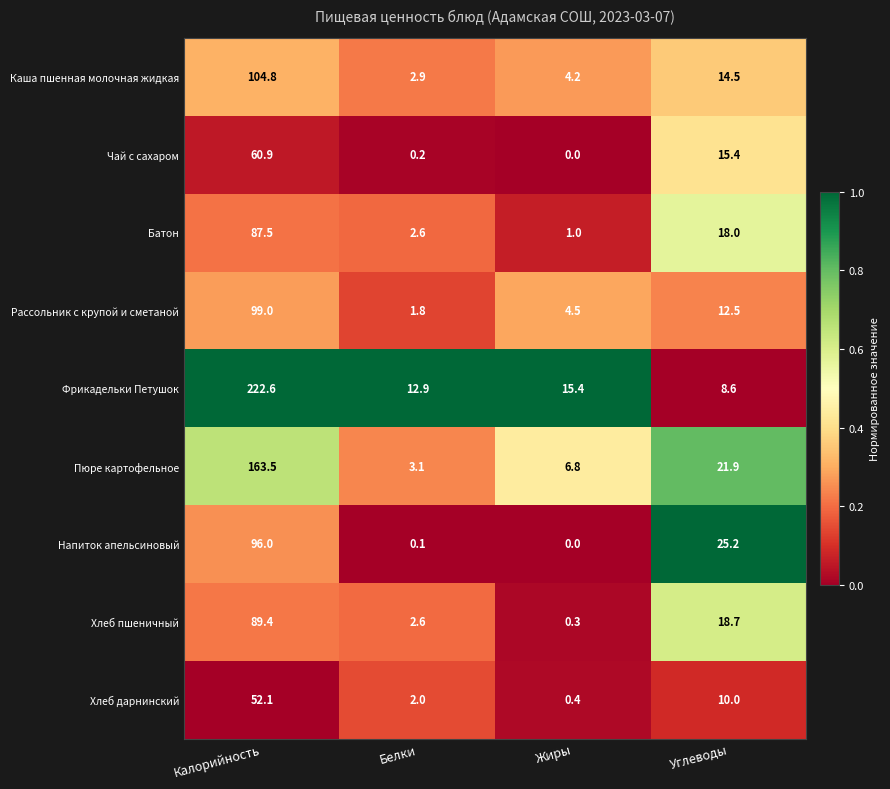

List the labels in order of Хлеб дарнинский value, largest first.

Калорийность, Углеводы, Белки, Жиры